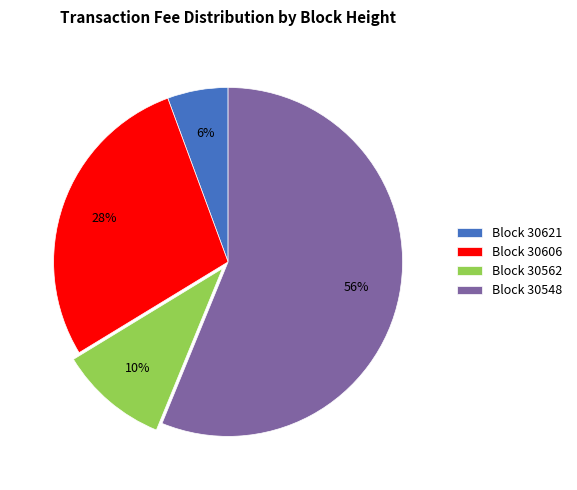

To the nearest percent, what is the average slice percentage?

25%